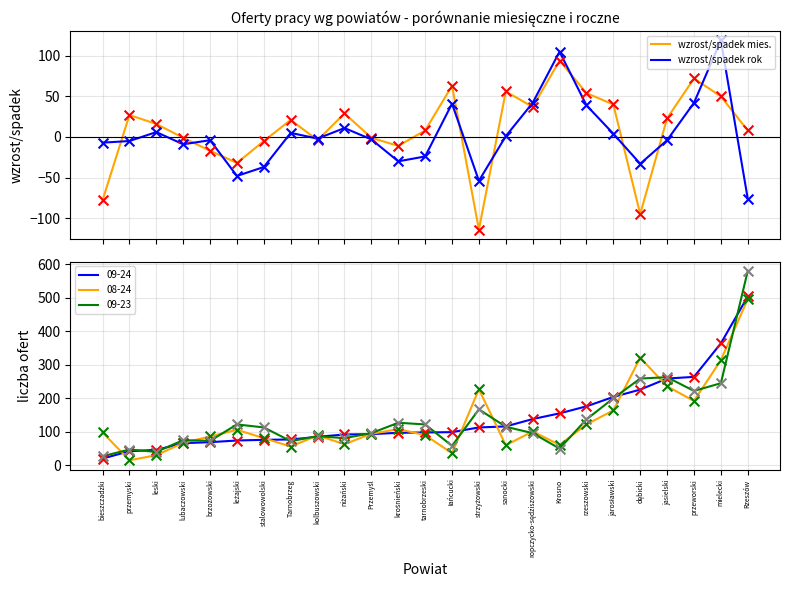

What are all the series names shown in the legend?

wzrost/spadek mies., wzrost/spadek rok